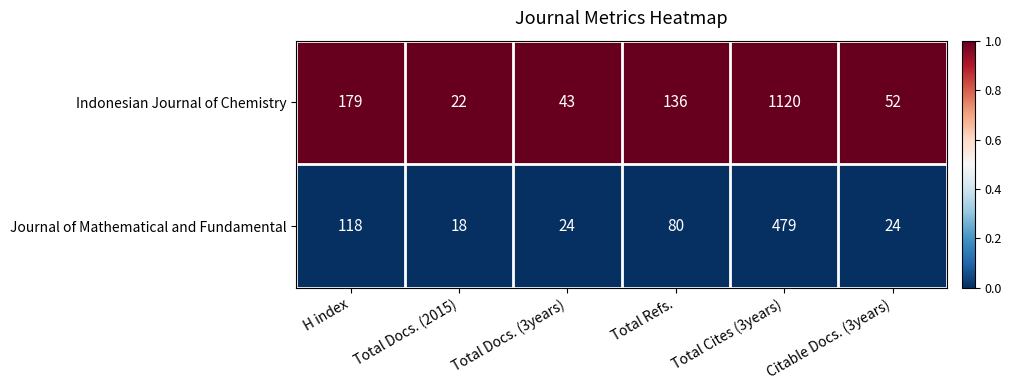

Which label corresponds to the smallest value in the chart?

Total Docs. (2015)